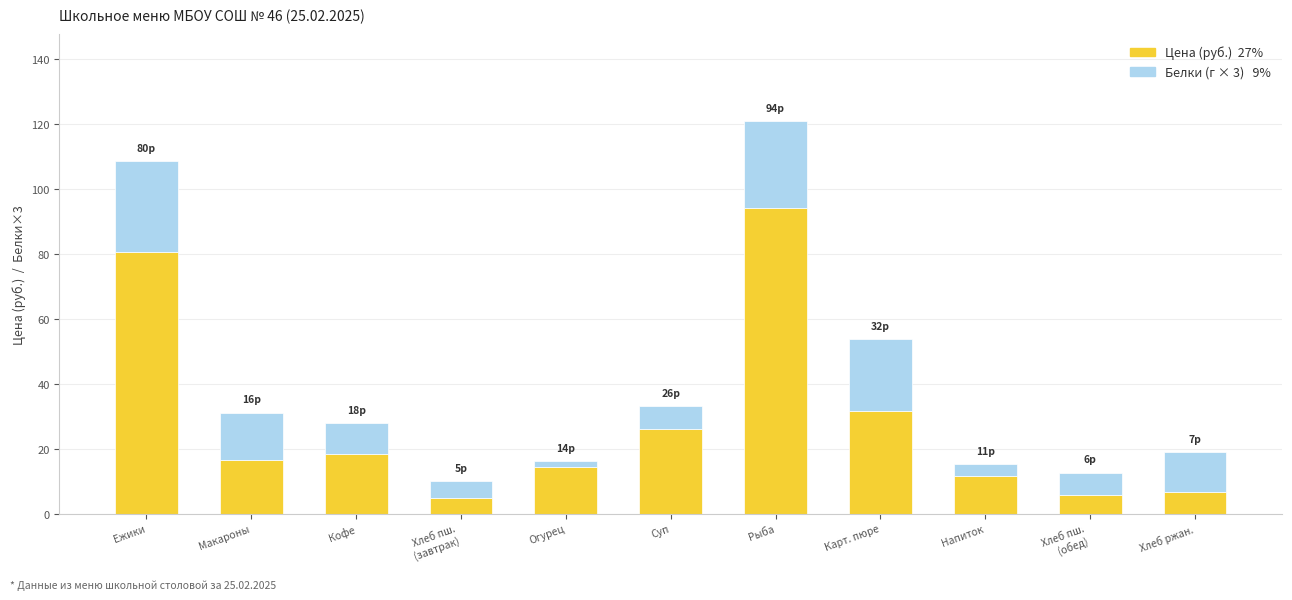

At which category is the sum across all series the highest?

Рыба